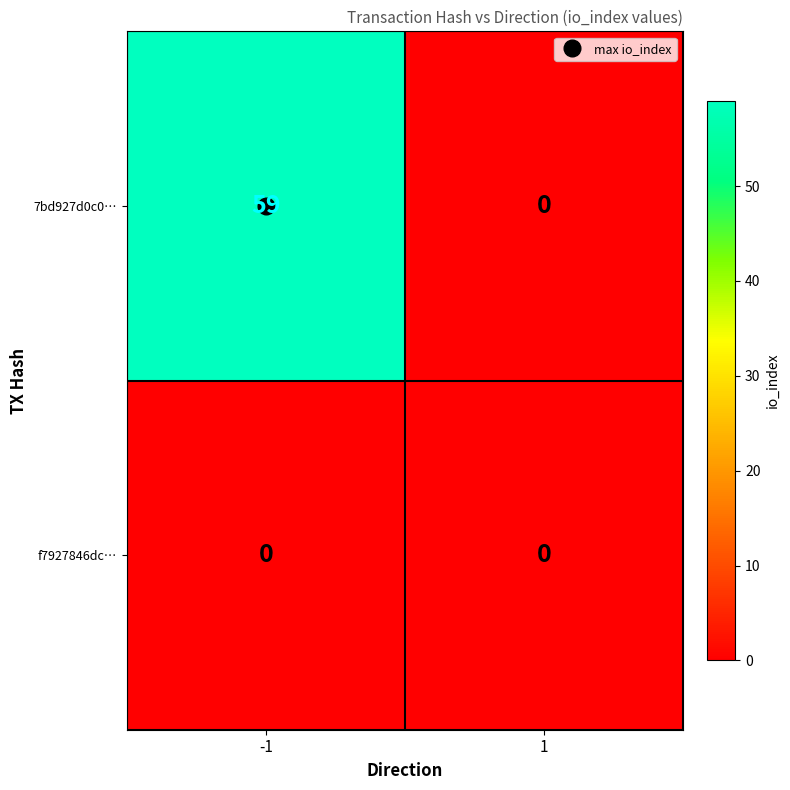

What is the sum of all 7bd927d0c0… values?

59